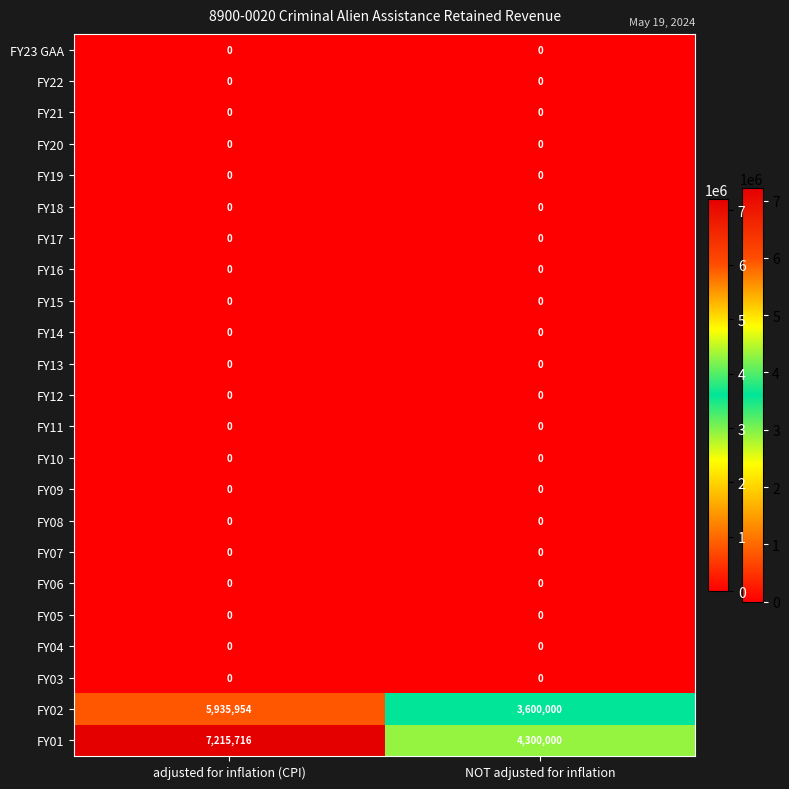

How many categories are shown in the chart?

2